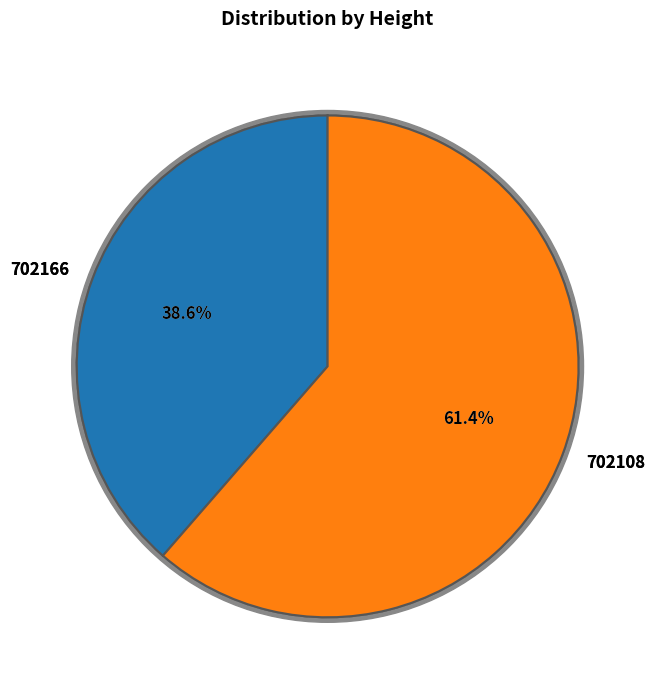

Between 702108 and 702166, which is larger?

702108